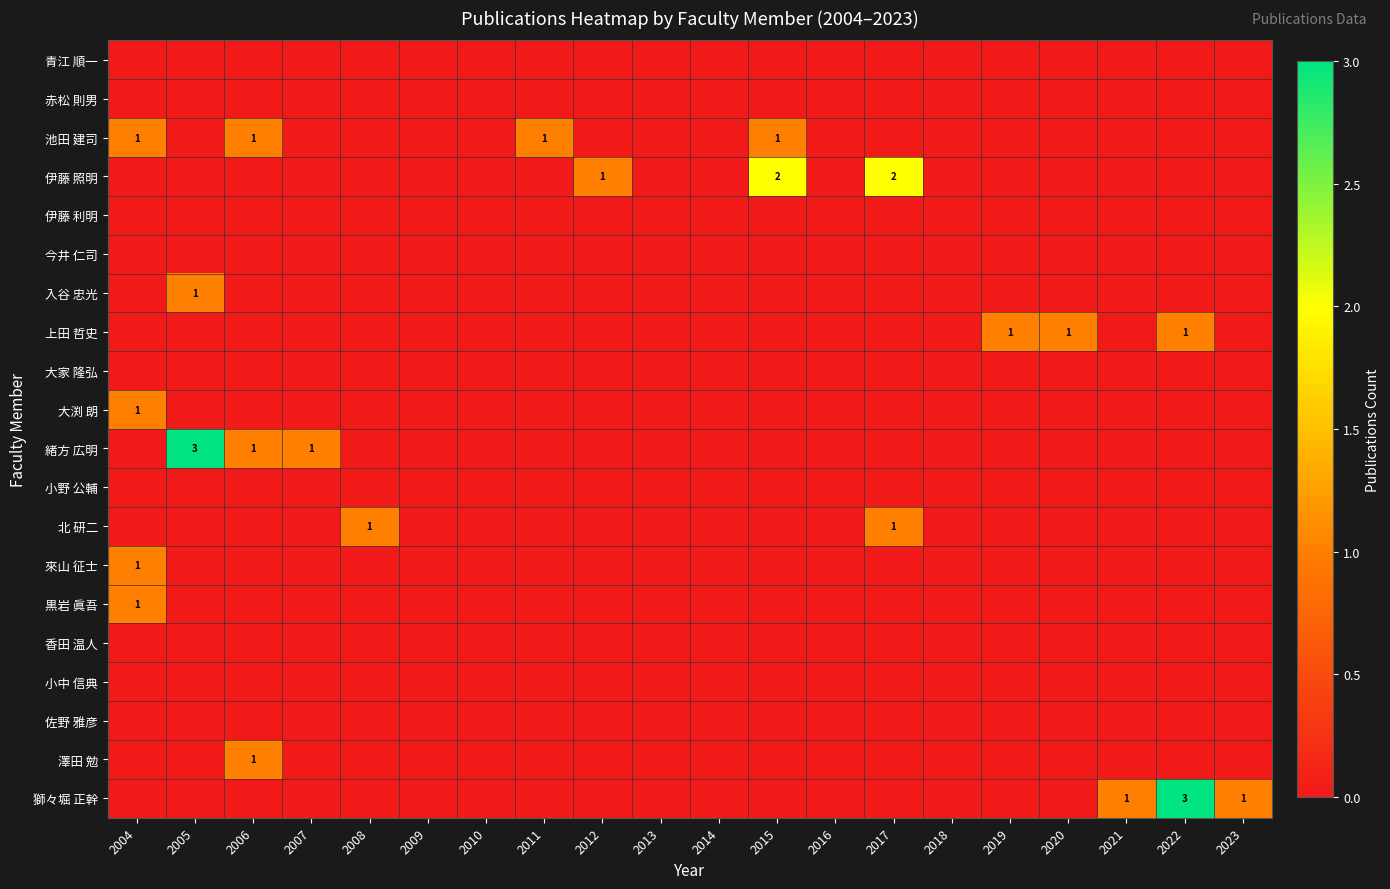

True or false: 小野 公輔 has a value of 0 at 2015.

True